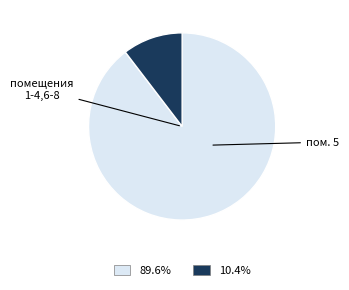

Is there a majority slice in this chart?

Yes